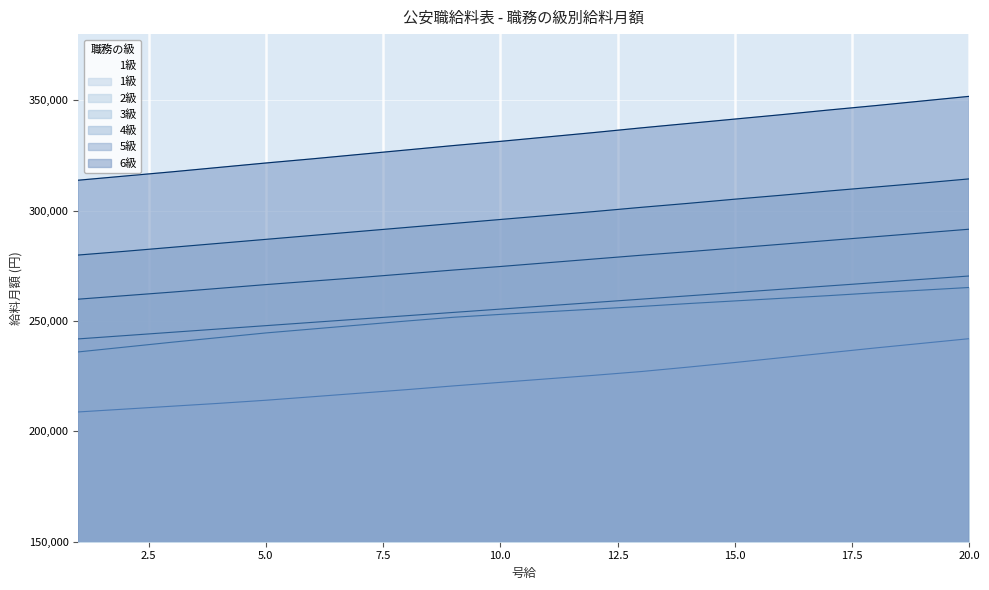

How many lines are shown in the chart?

6